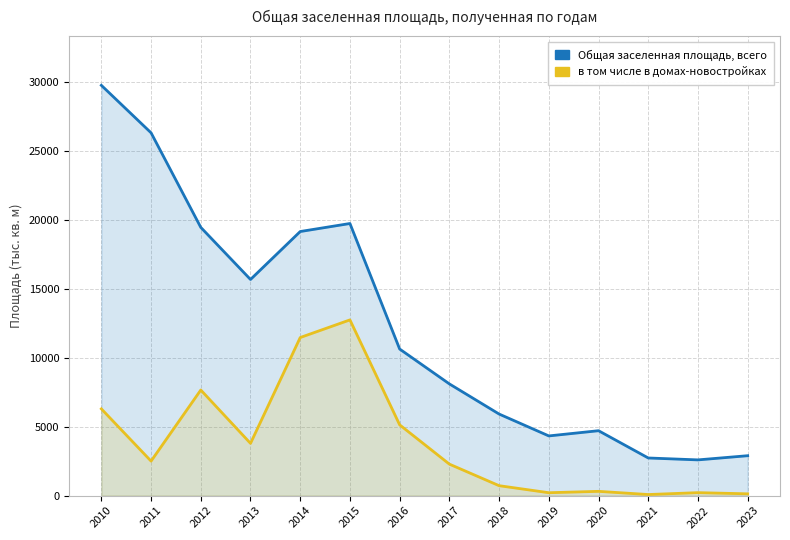

True or false: в том числе в домах-новостройках and Общая заселенная площадь, всего cross at least once.

False